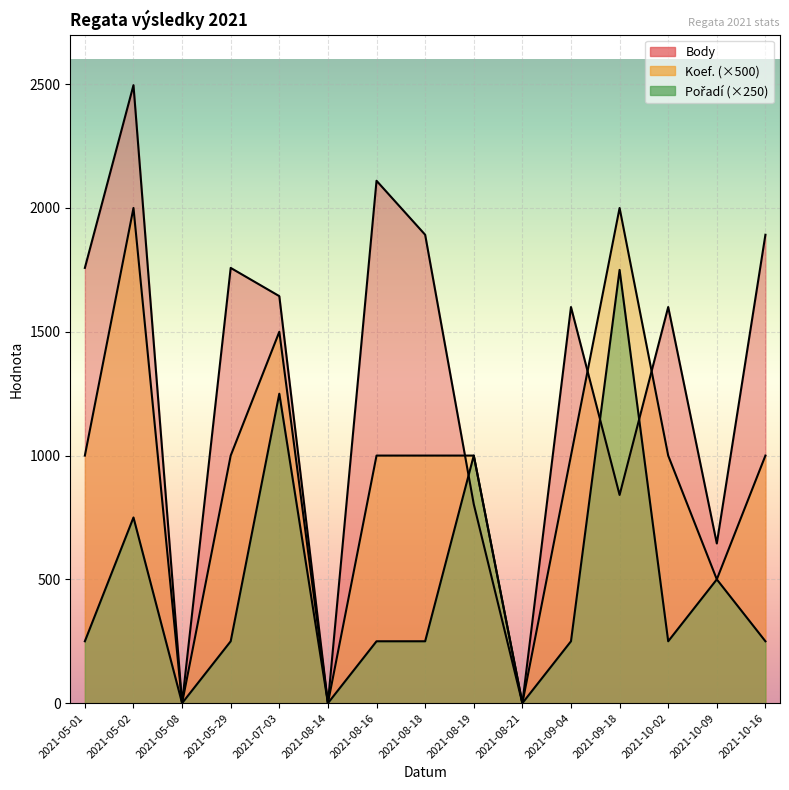

Which series has the largest range (max minus min)?

Body